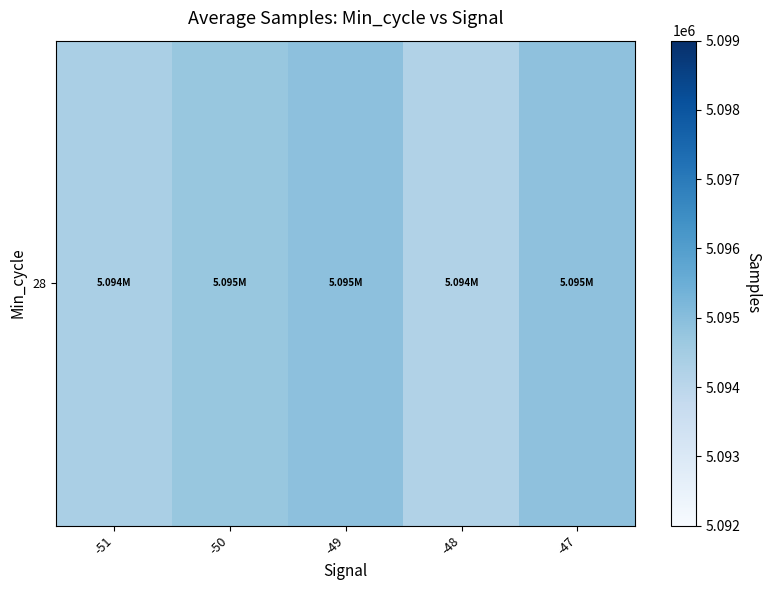

How many distinct data groups are displayed?

1